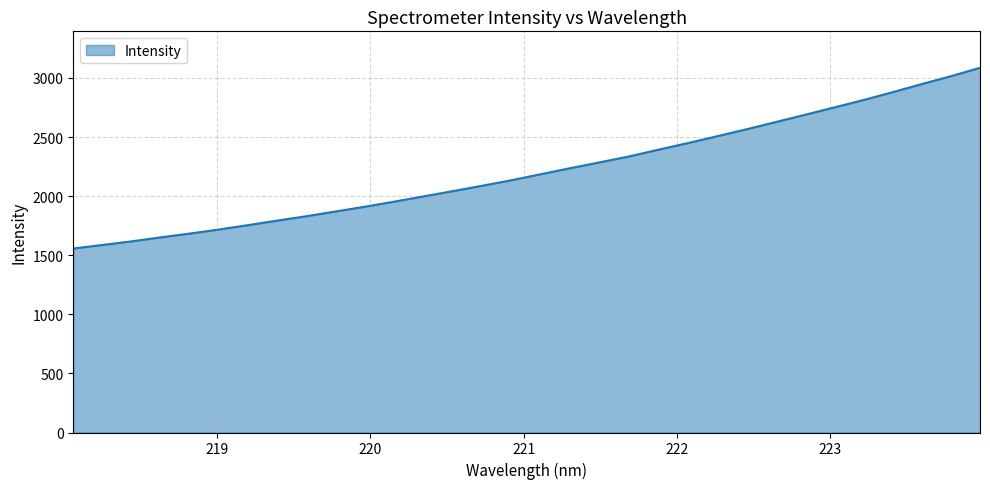

Count the number of categories in the chart.

32